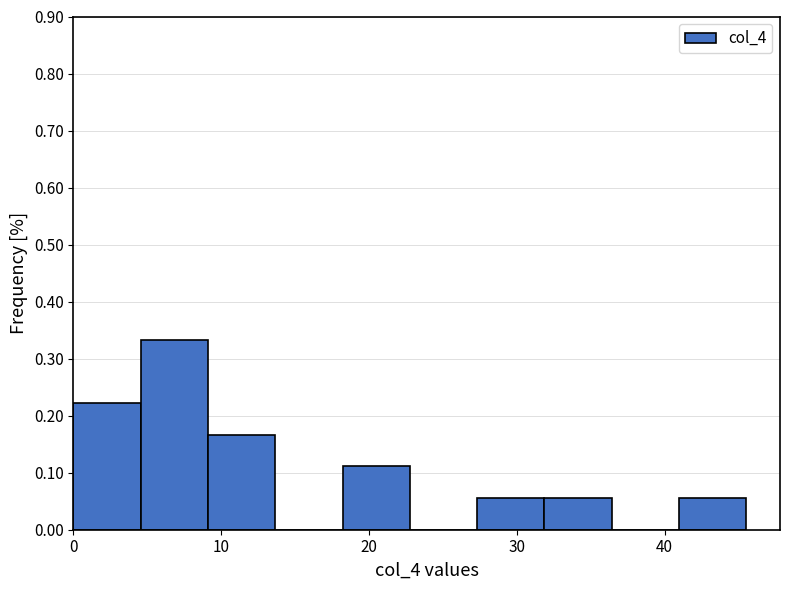

Reading left to right, transcribe this chart: for each bar, give the range it covers on the x-axis and its height. Neither the bar edges nor the heights are printed on the chart, so give them approximately, as read against the axes.

0 to 5: 0.22
5 to 9: 0.33
9 to 14: 0.17
14 to 18: 0
18 to 23: 0.11
23 to 27: 0
27 to 32: 0.06
32 to 36: 0.06
36 to 41: 0
41 to 46: 0.06